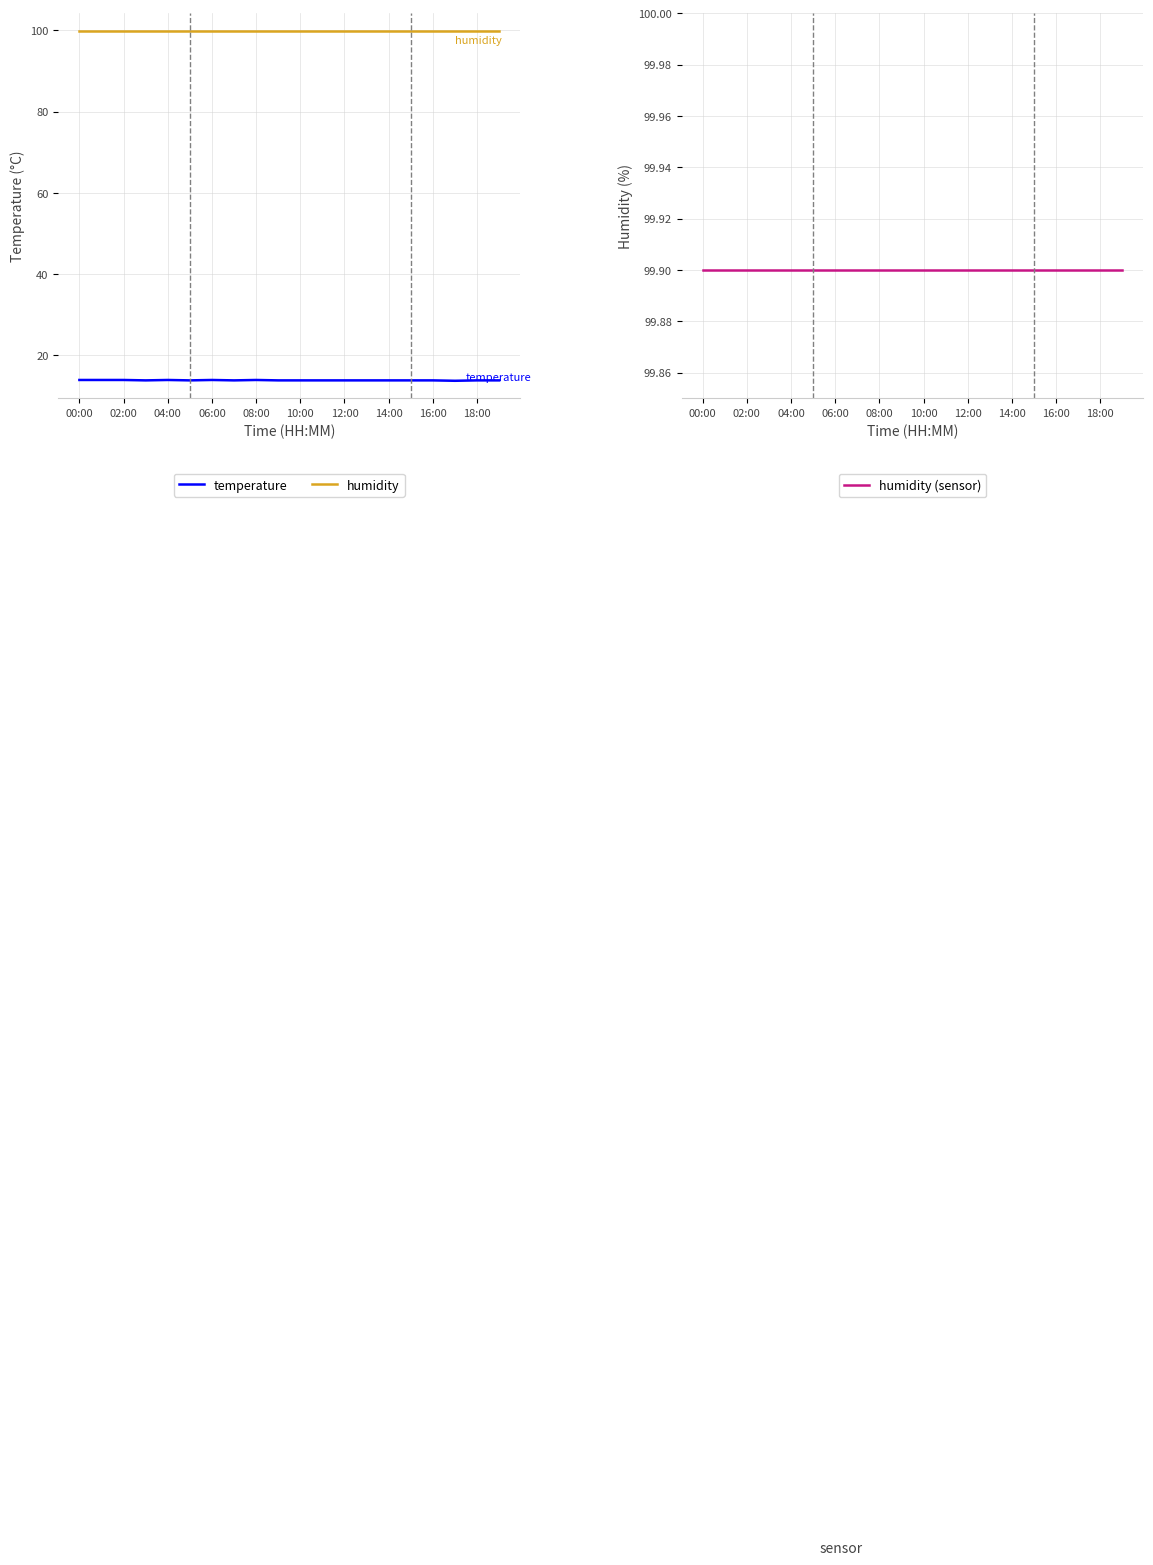

What is the minimum value for humidity?

99.9